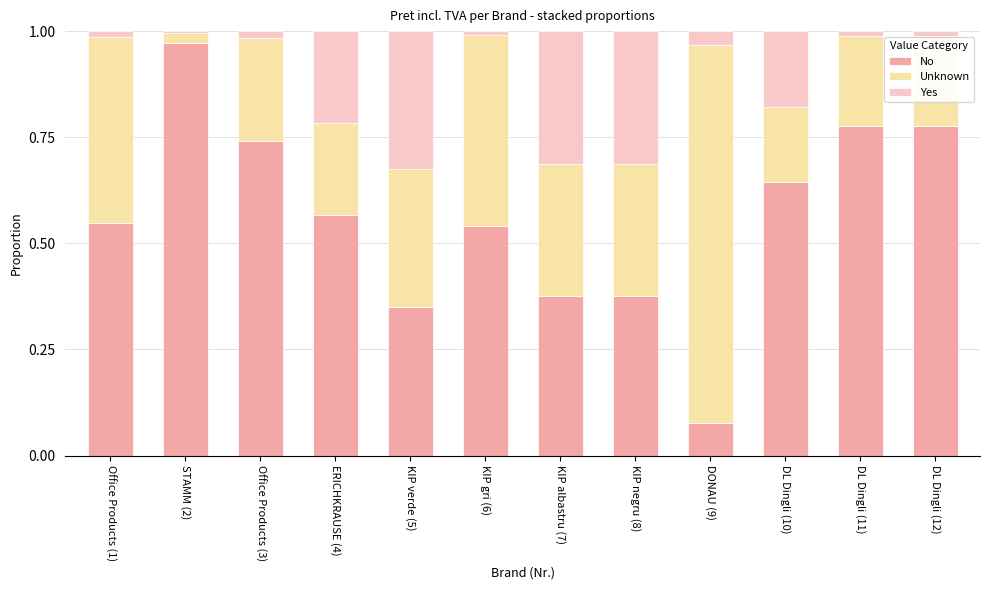

At which label does No reach its peak?

STAMM (2)